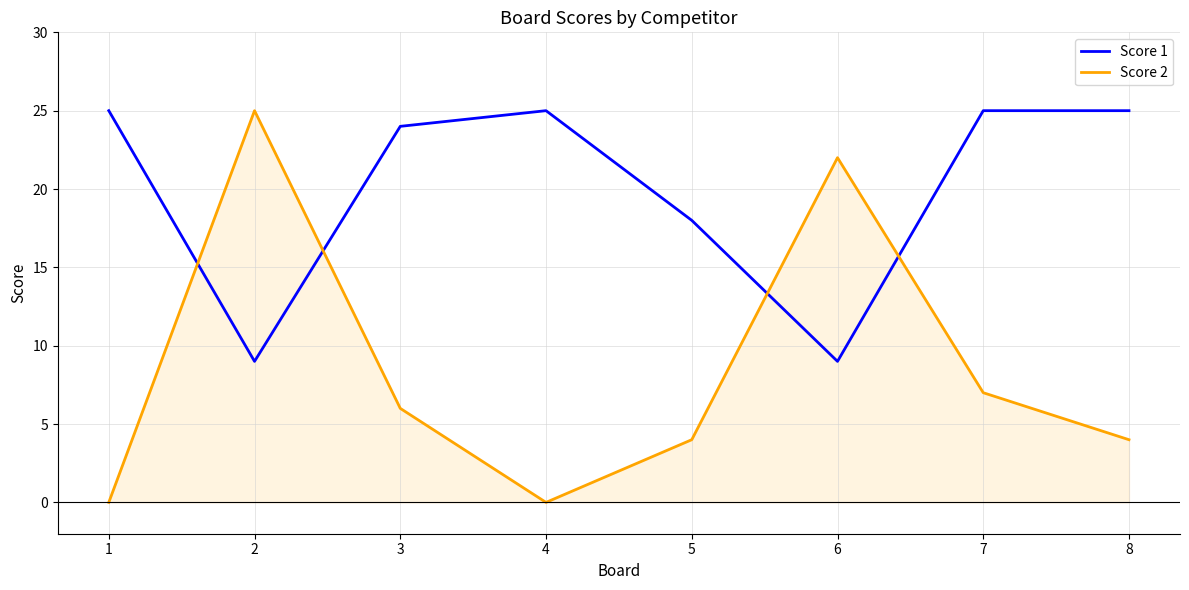

True or false: Score 2 has a value of 4 at 8.

True